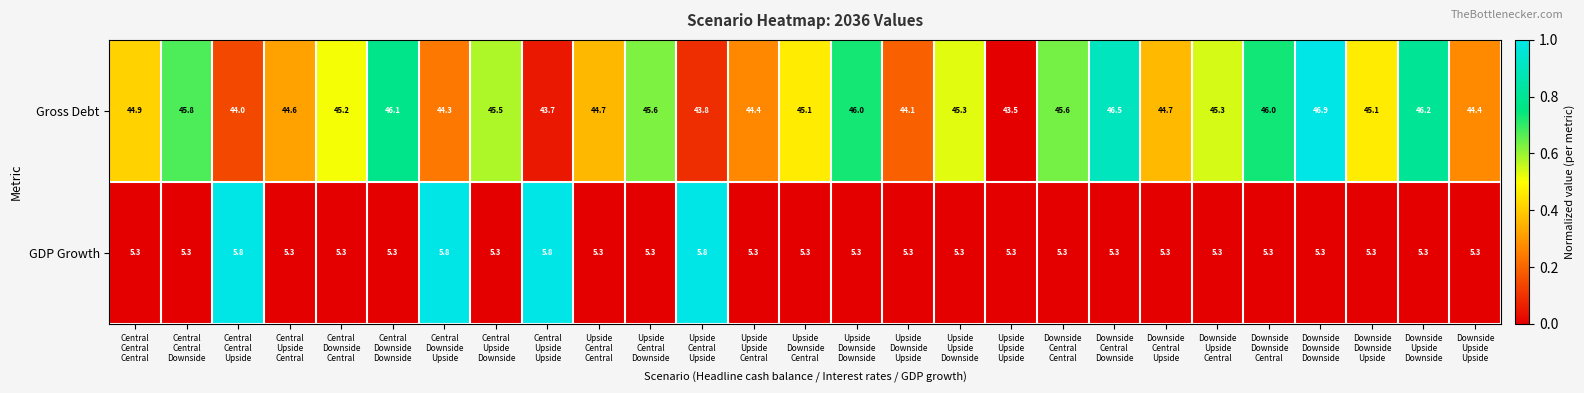

Which label corresponds to the largest value in the chart?

Downside
Downside
Downside